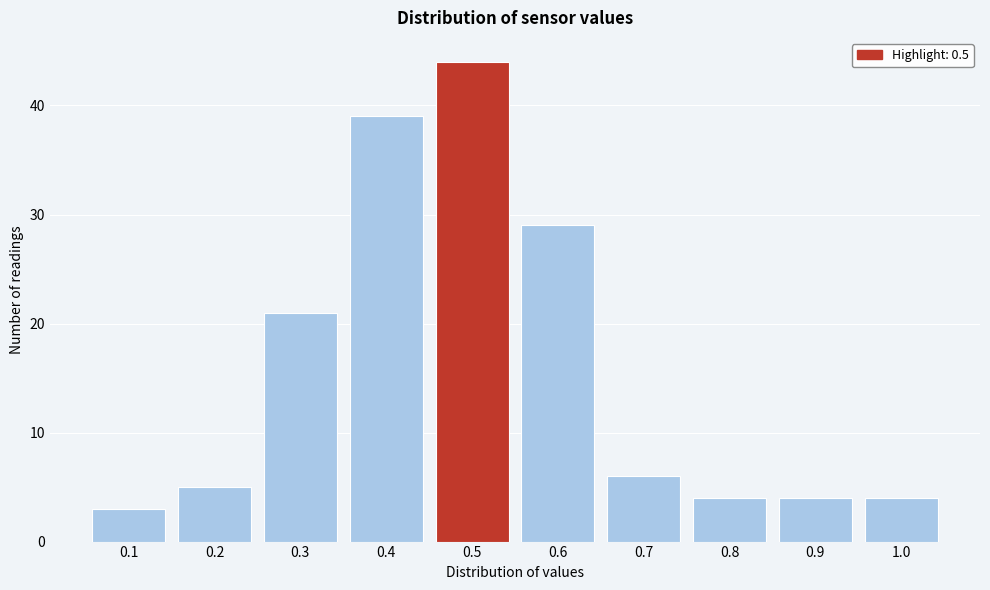

Reading left to right, list every bar in this chart as the range it spans on the x-axis followed by its height. The values are not printed on the chart, so give them approximately, as read against the axis.

0.05 to 0.15: 3
0.15 to 0.25: 5
0.25 to 0.35: 21
0.35 to 0.45: 39
0.45 to 0.55: 44
0.55 to 0.65: 29
0.65 to 0.75: 6
0.75 to 0.85: 4
0.85 to 0.95: 4
0.95 to 1.05: 4